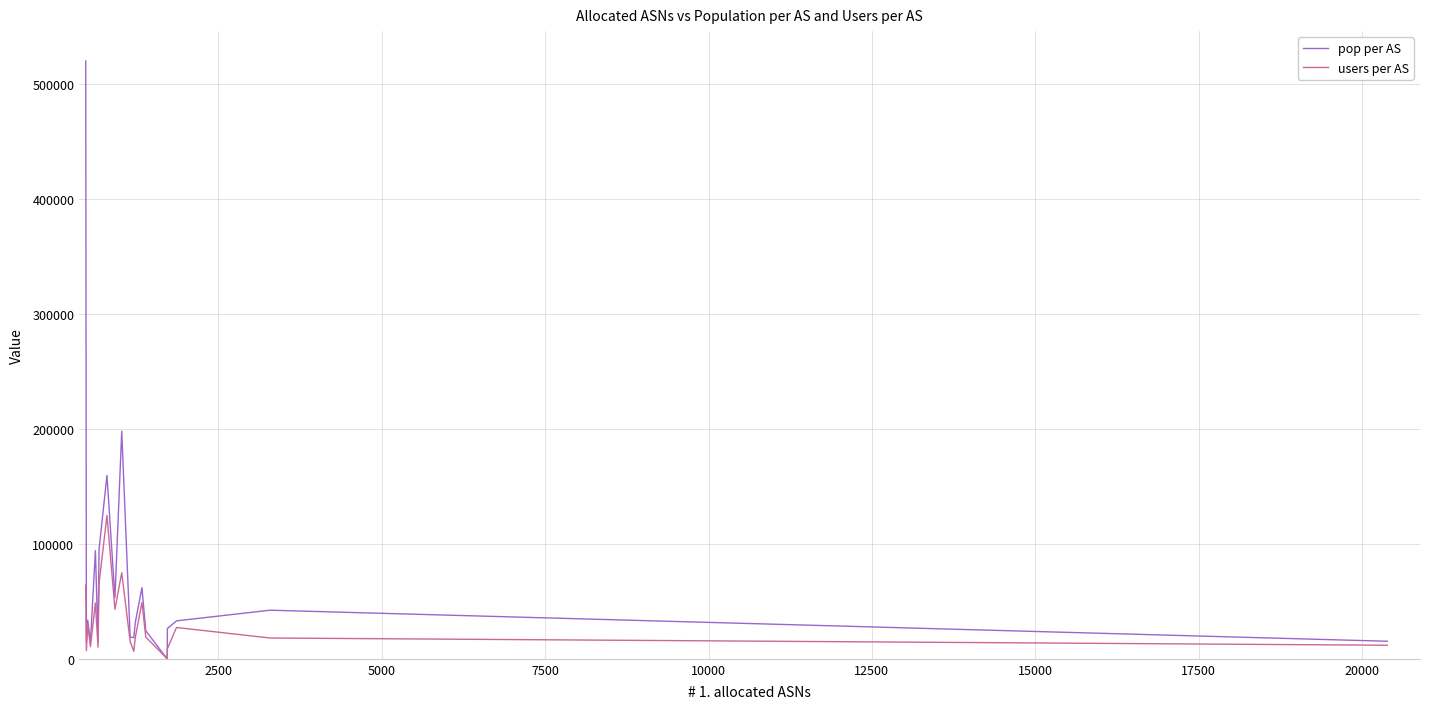

How many interior local peaks does the users per AS series have?

6